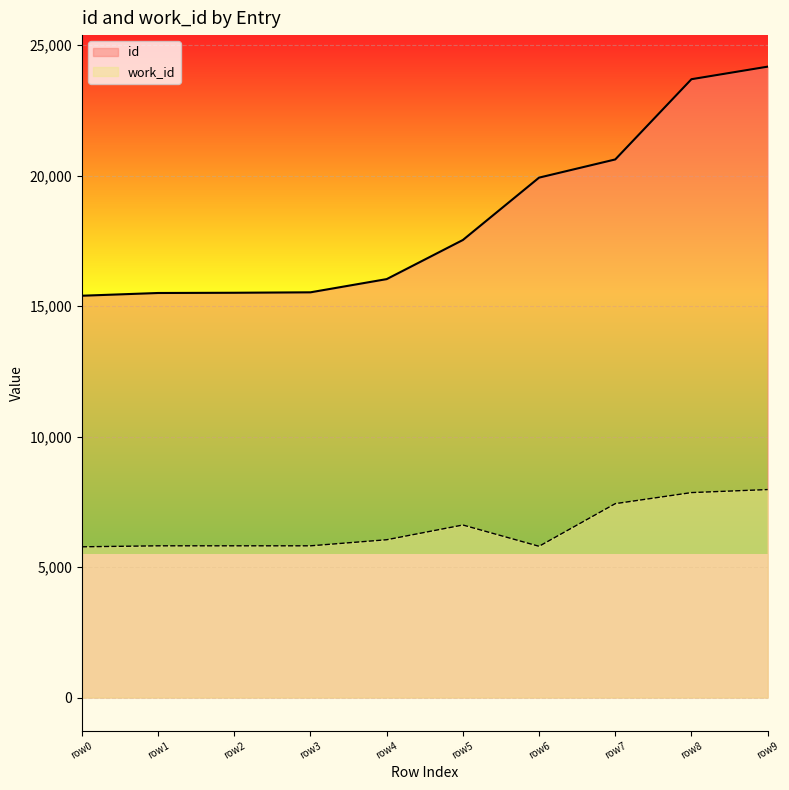

List the series in order of their overall mean, highest first.

id, work_id